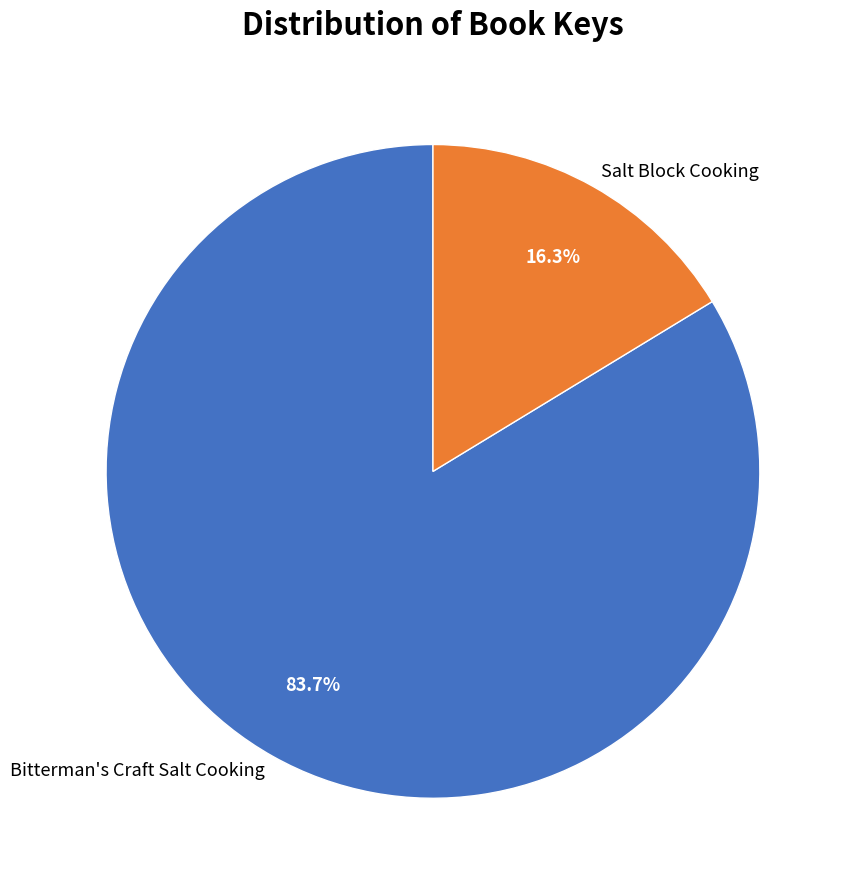

Which slice is the largest?

Bitterman's Craft Salt Cooking